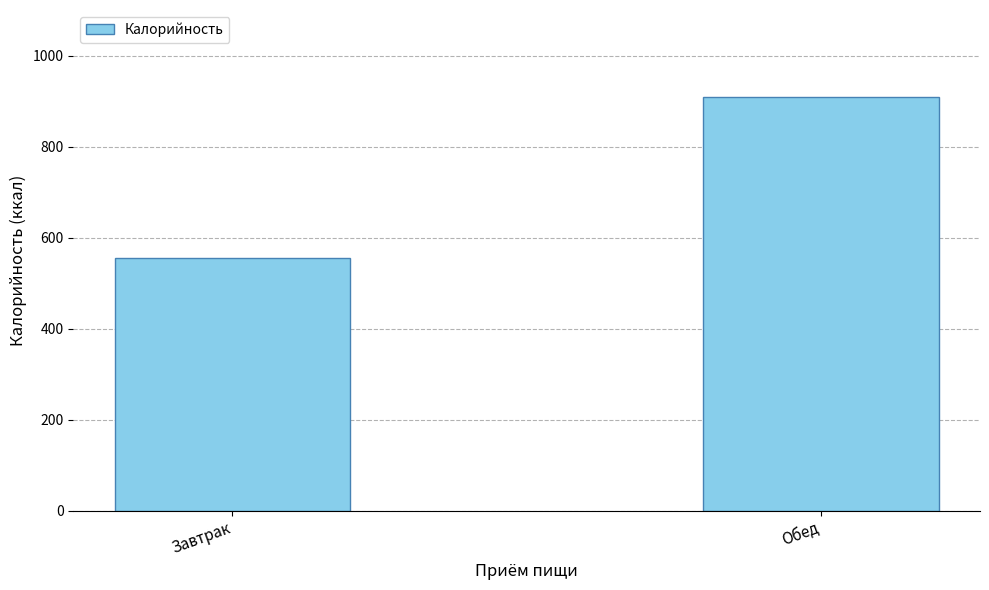

List the labels in order of value, largest first.

Обед, Завтрак